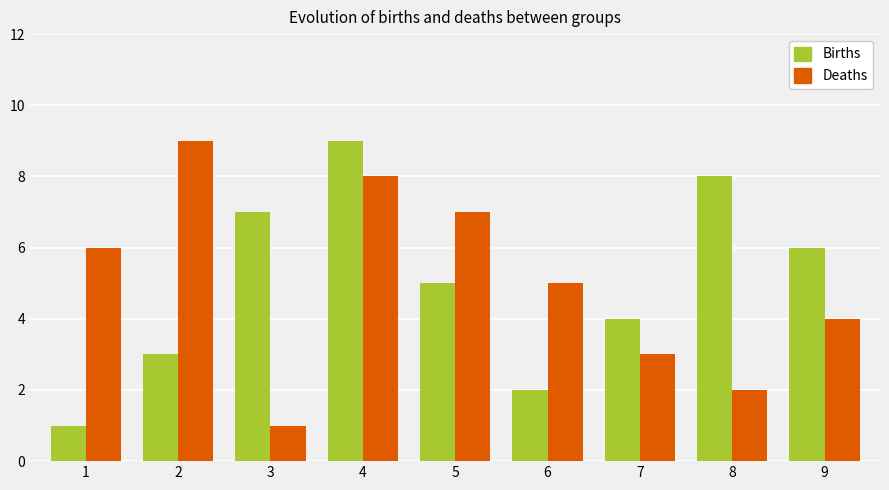

What is the greatest value displayed?

9